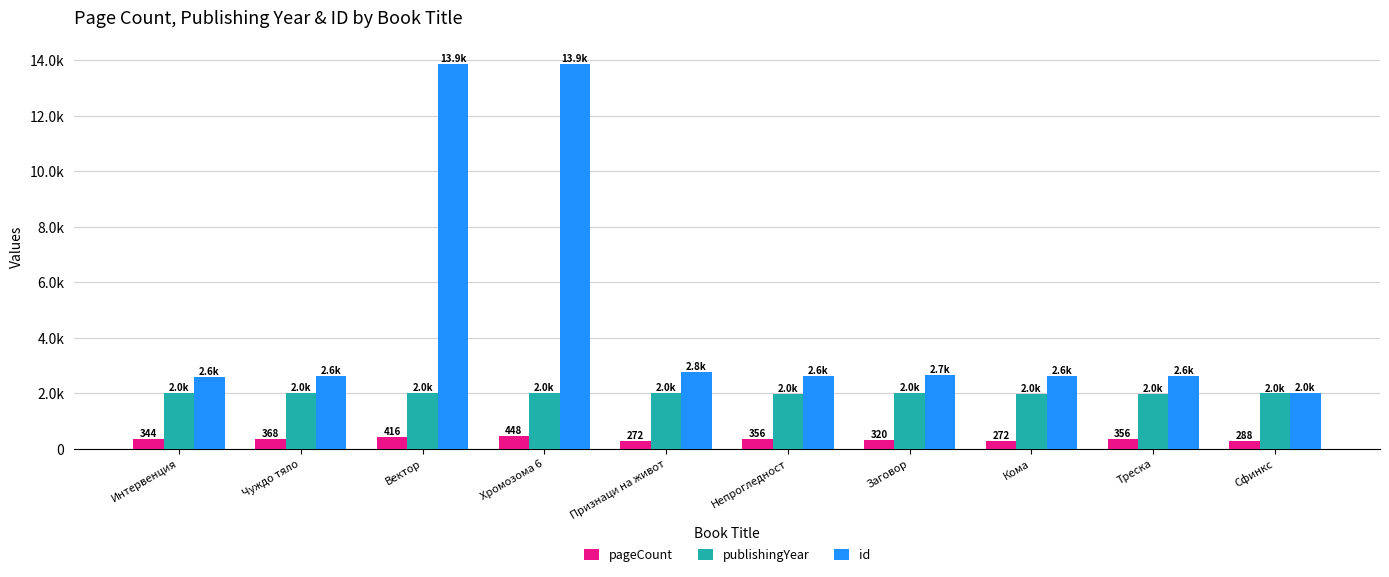

What is the label of the 1st bar from the right?

Сфинкс